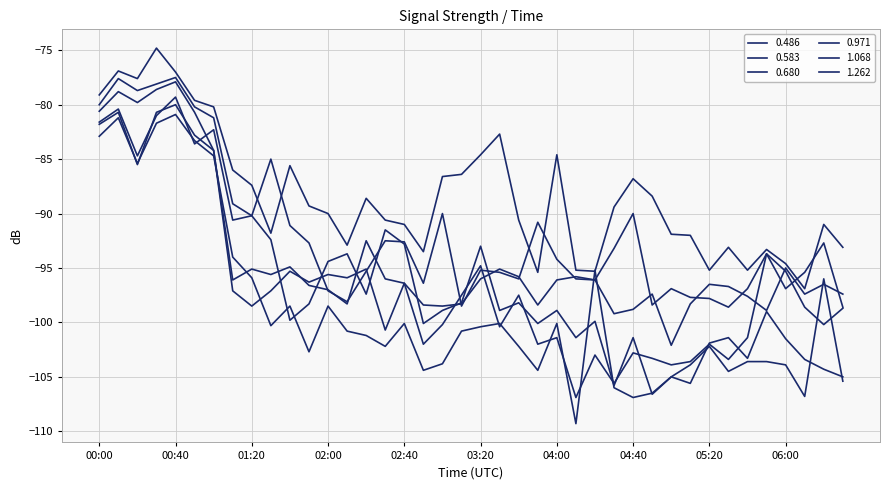

What is the sum of all 0.583 values?

-3672.4